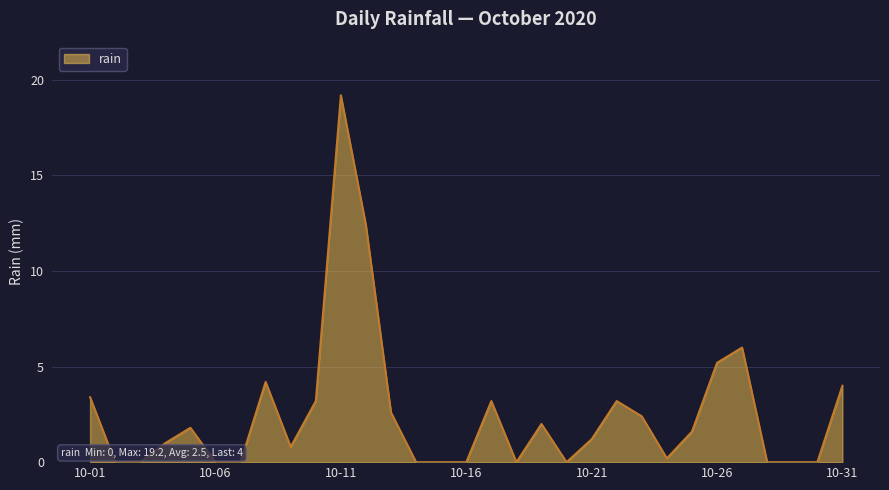

What is the difference between the maximum and minimum values?

19.2